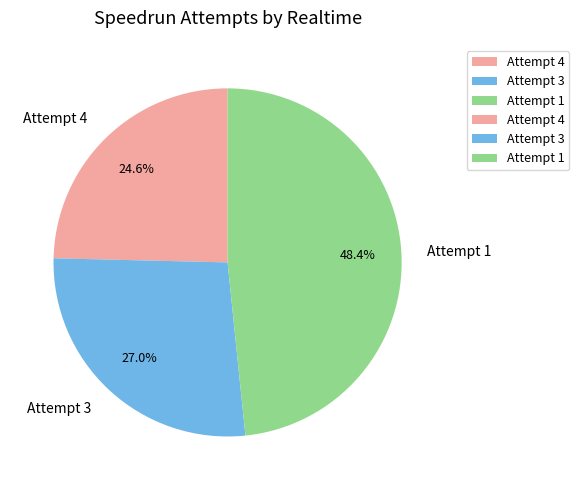

To the nearest percent, what percentage of the pie is Attempt 3?

27%